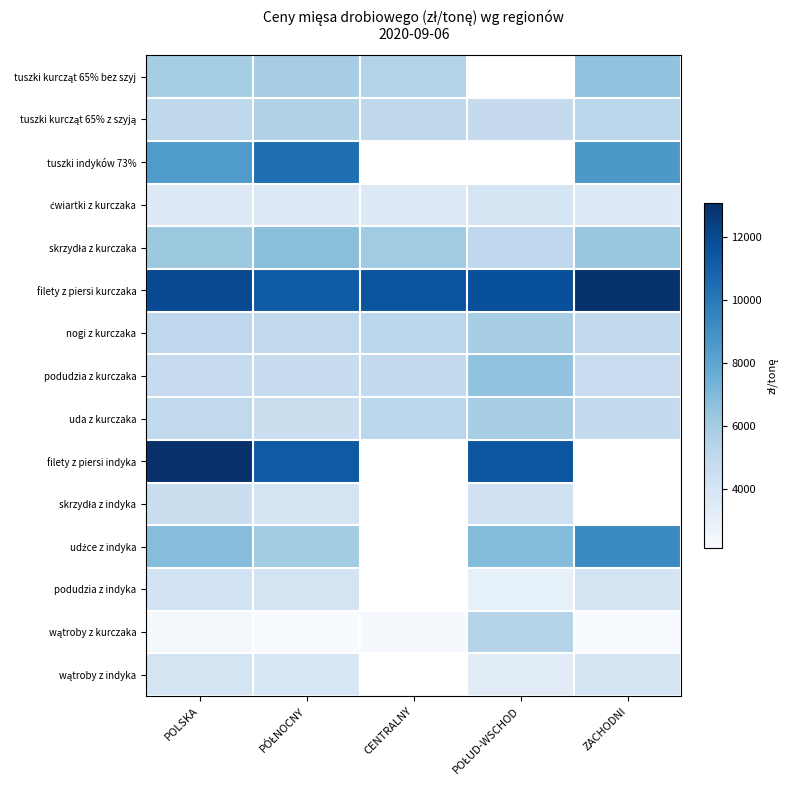

At which category does the chart reach its minimum across all series?

PÓŁNOCNY